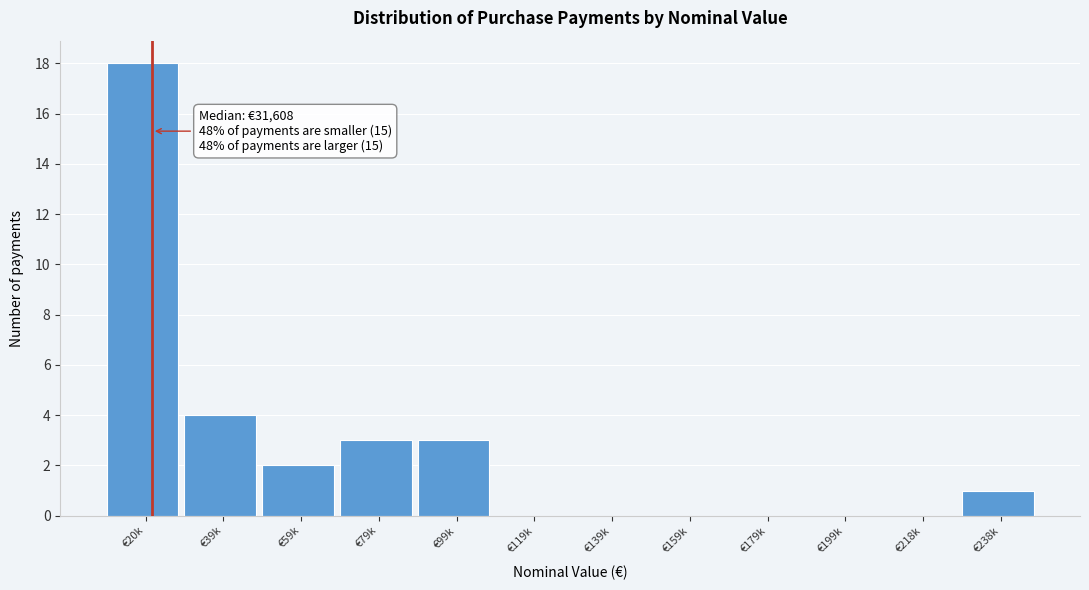

Reading right to left, what are all the values shown in this chart?

€238k=1	€218k=0	€199k=0	€179k=0	€159k=0	€139k=0	€119k=0	€99k=3	€79k=3	€59k=2	€39k=4	€20k=18